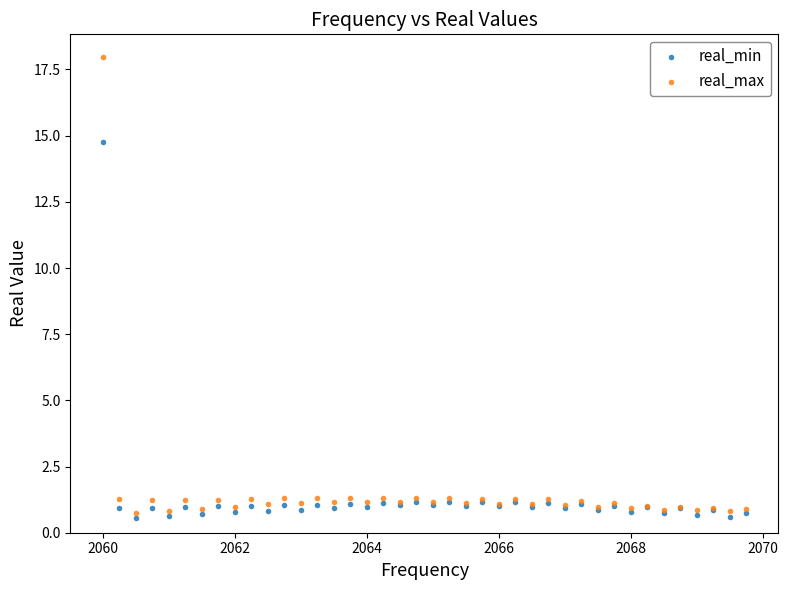

Across all series, what Y value is closest to 9?

14.8